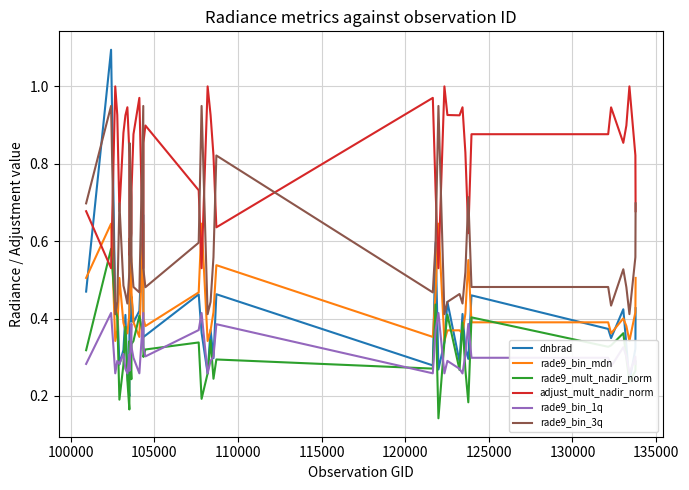

True or false: rade9_bin_3q and rade9_bin_1q cross at least once.

False